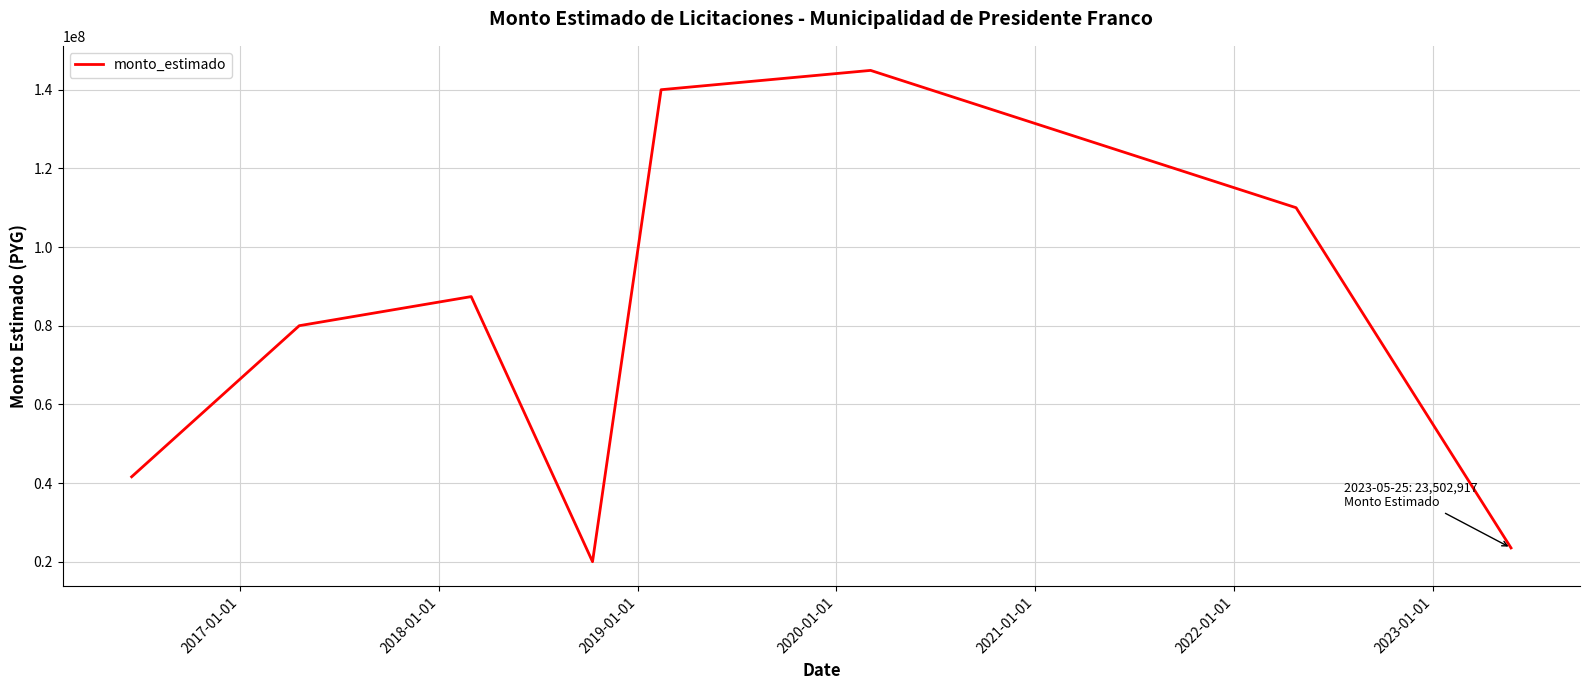

Reading left to right, extract all data points from this chart.

41590000	80000000	87400000	20000000	140000000	144910000	109998487	23502917